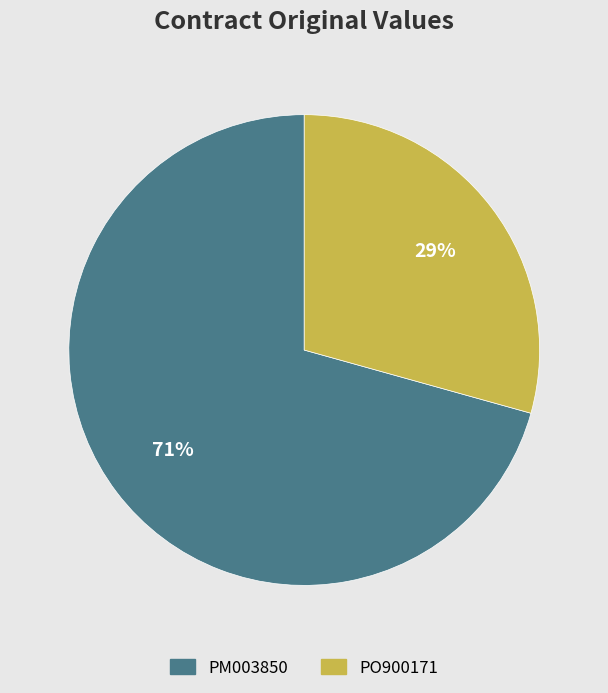

What is the smallest slice in the pie chart?

PO900171